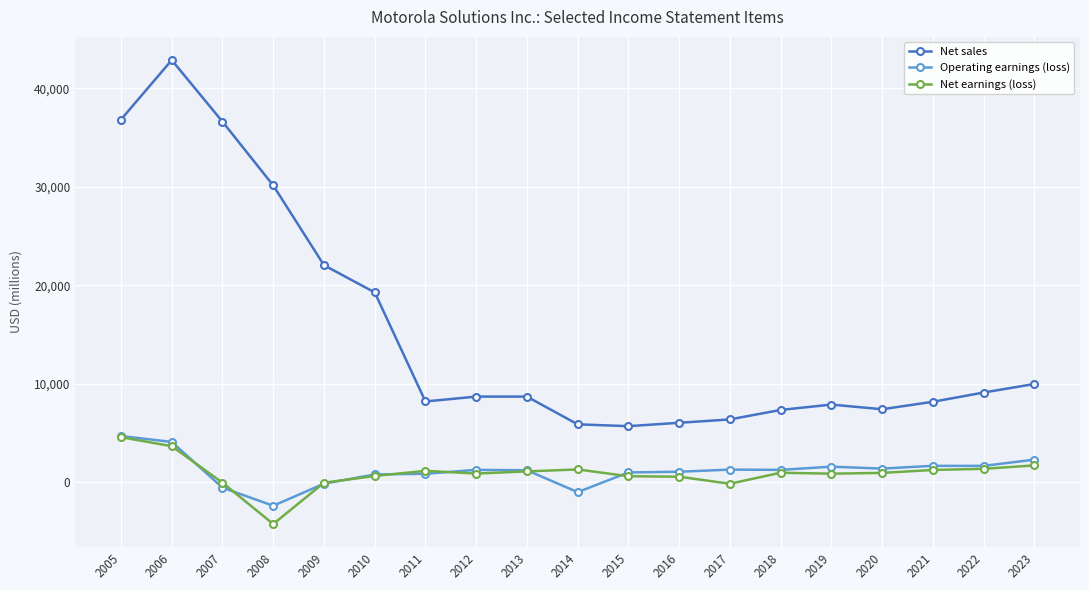

What are all the series names shown in the legend?

Net sales, Operating earnings (loss), Net earnings (loss)